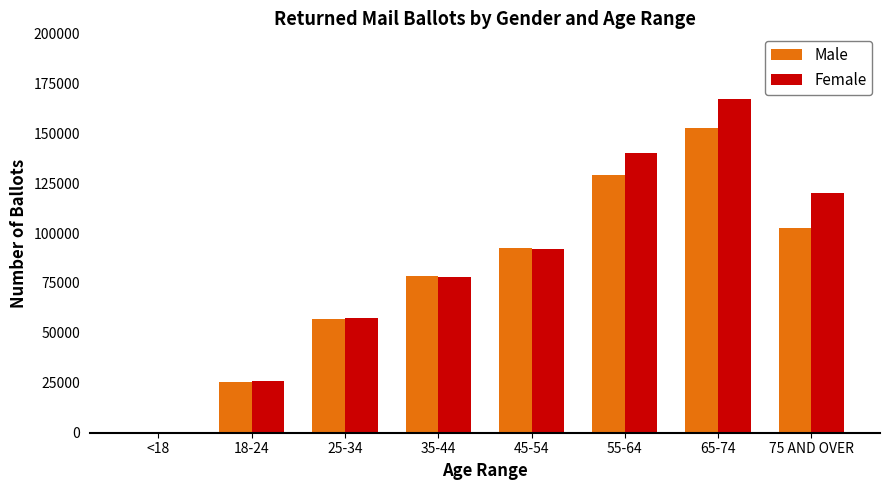

Are the bars horizontal?

No